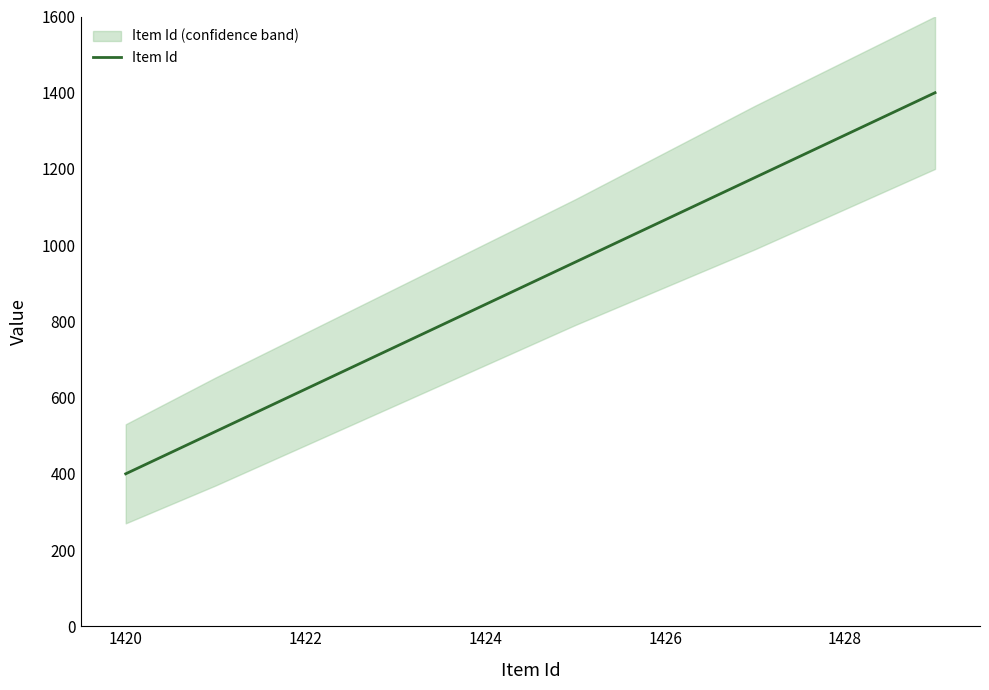

What is the minimum value for Item Id?

400.0